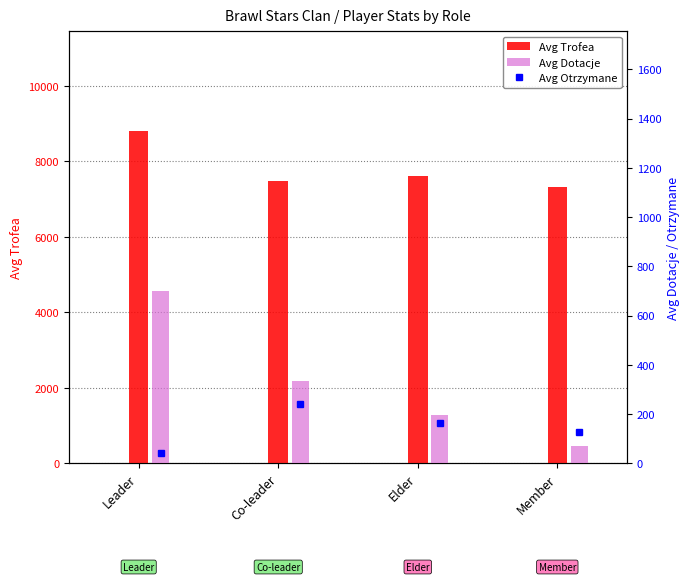

True or false: Avg Trofea has a value of 7623 at Elder.

True